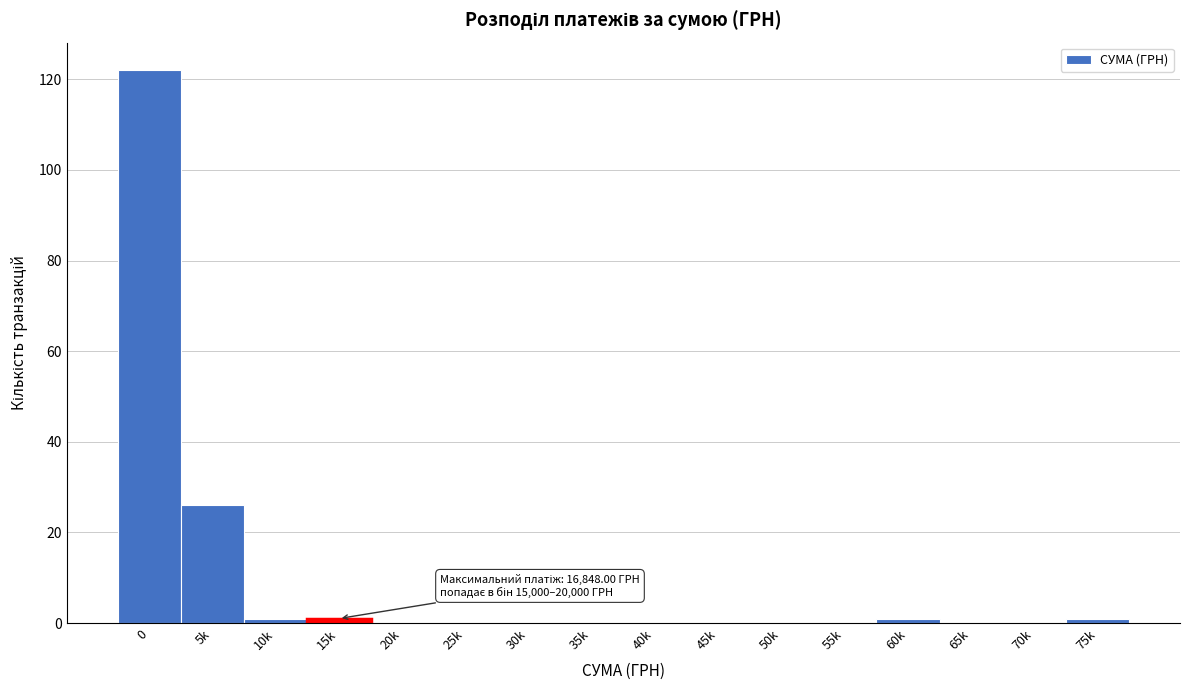

Reading right to left, list all the values displayed in this chart.

75k=1	70k=0	65k=0	60k=1	55k=0	50k=0	45k=0	40k=0	35k=0	30k=0	25k=0	20k=0	15k=1	10k=1	5k=26	0=122